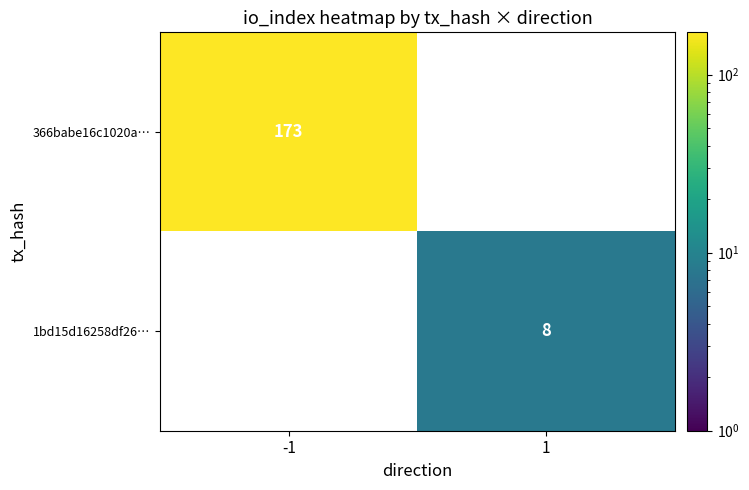

True or false: 366babe16c1020a… has a value of 226 at -1.

False